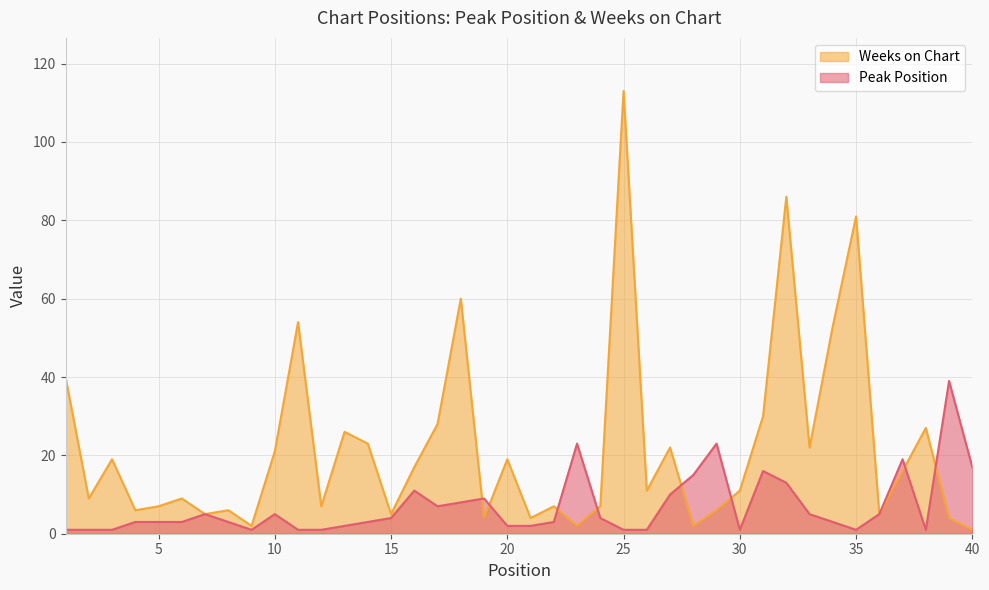

Reading right to left, extract all data points from this chart.

Peak Position: 17	39	1	19	5	1	3	5	13	16	1	23	15	10	1	1	4	23	3	2	2	9	8	7	11	4	3	2	1	1	5	1	3	5	3	3	3	1	1	1
Weeks on Chart: 1	4	27	16	5	81	53	22	86	30	11	6	2	22	11	113	7	2	7	4	19	4	60	28	17	5	23	26	7	54	21	2	6	5	9	7	6	19	9	40